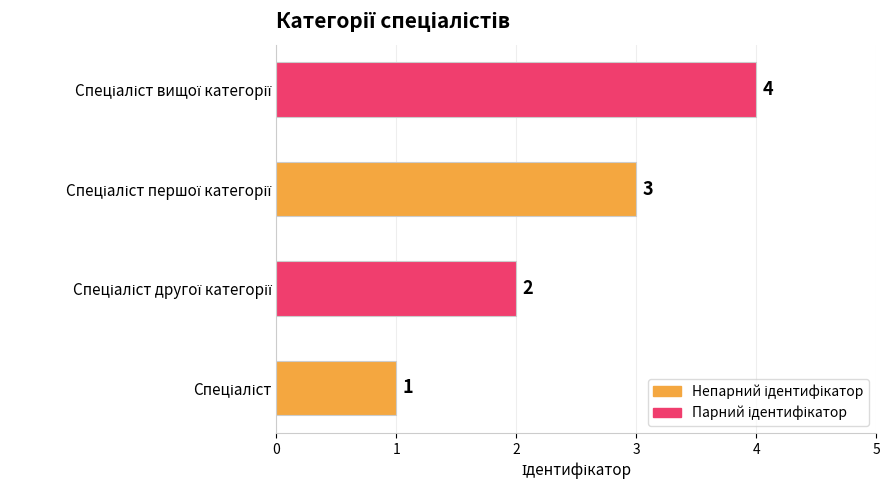

How many values are between 2 and 4?

3